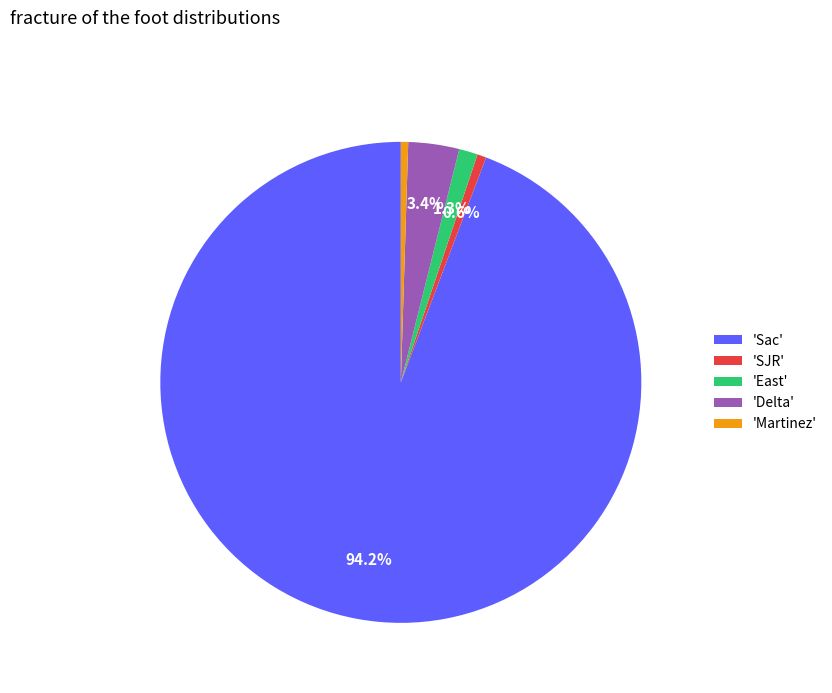

Which slice represents more than half of the pie?

'Sac'